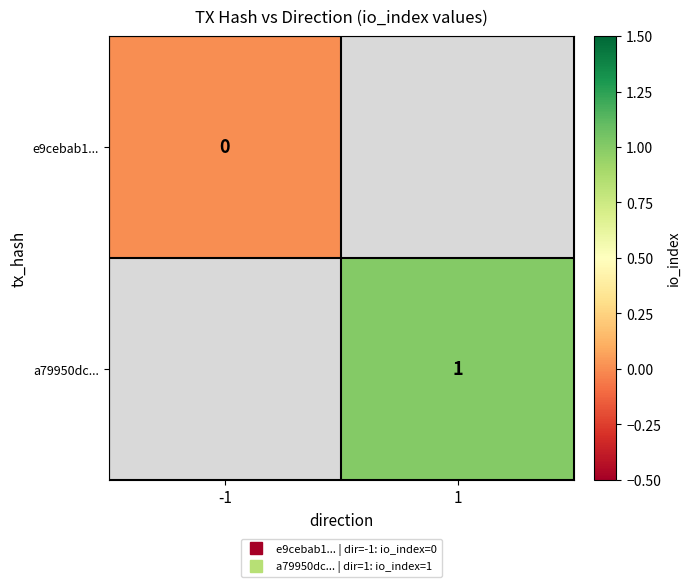

At -1, list the series in order from largest to smallest.

e9cebab1..., a79950dc...